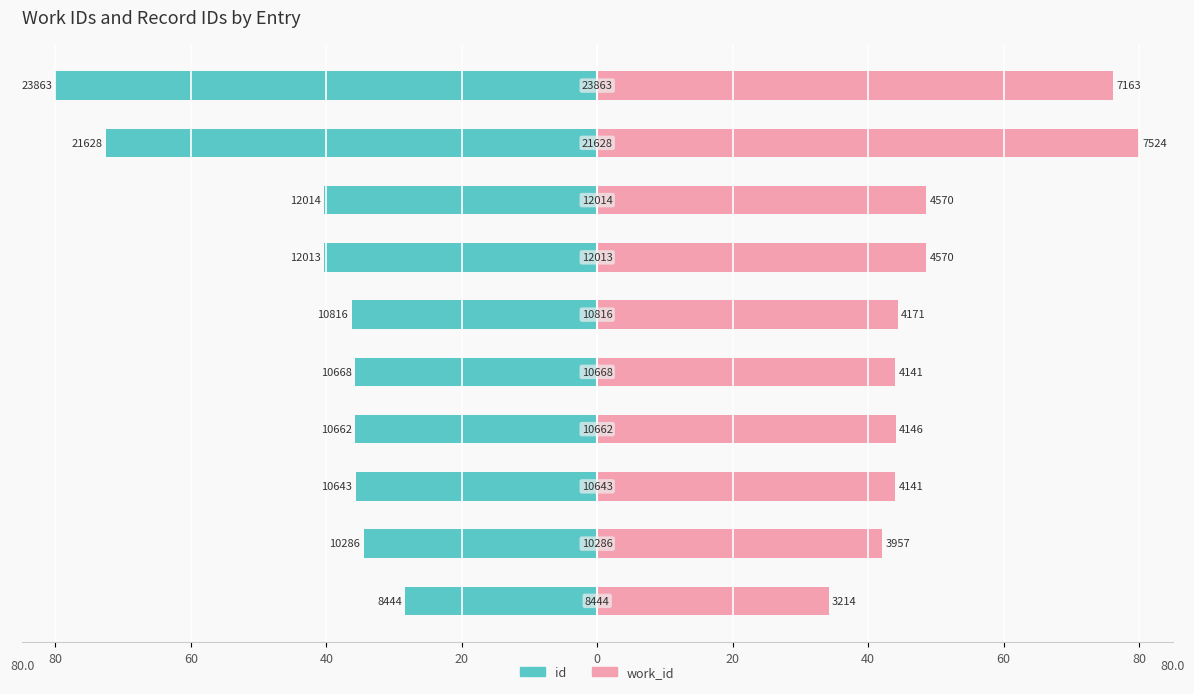

Does the chart contain stacked bars?

No